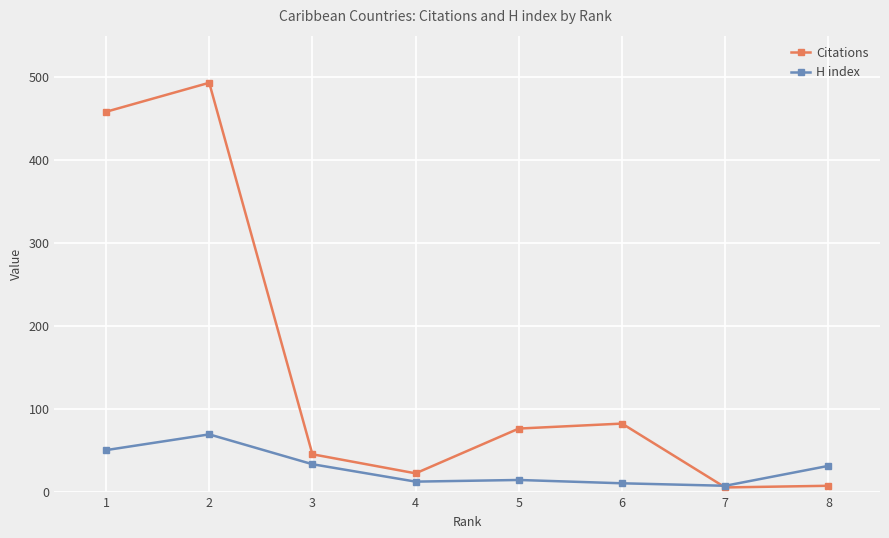

After their last crossing, which series has the higher values: Citations or H index?

H index